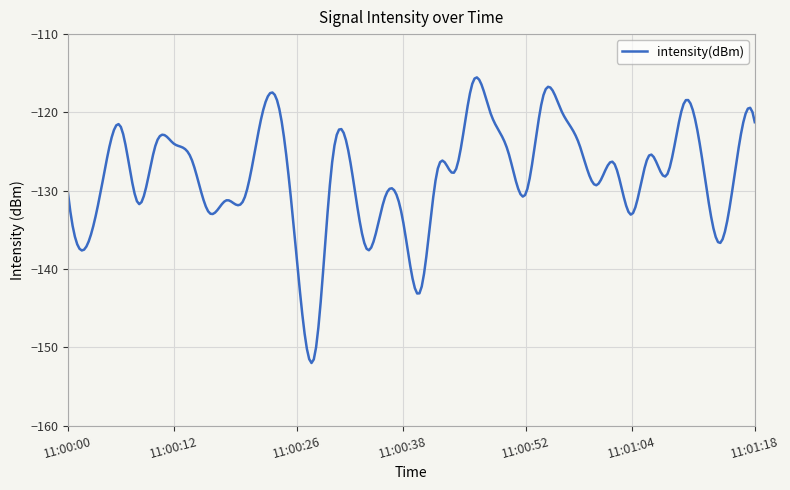

What is the maximum value shown in the chart?

-115.5